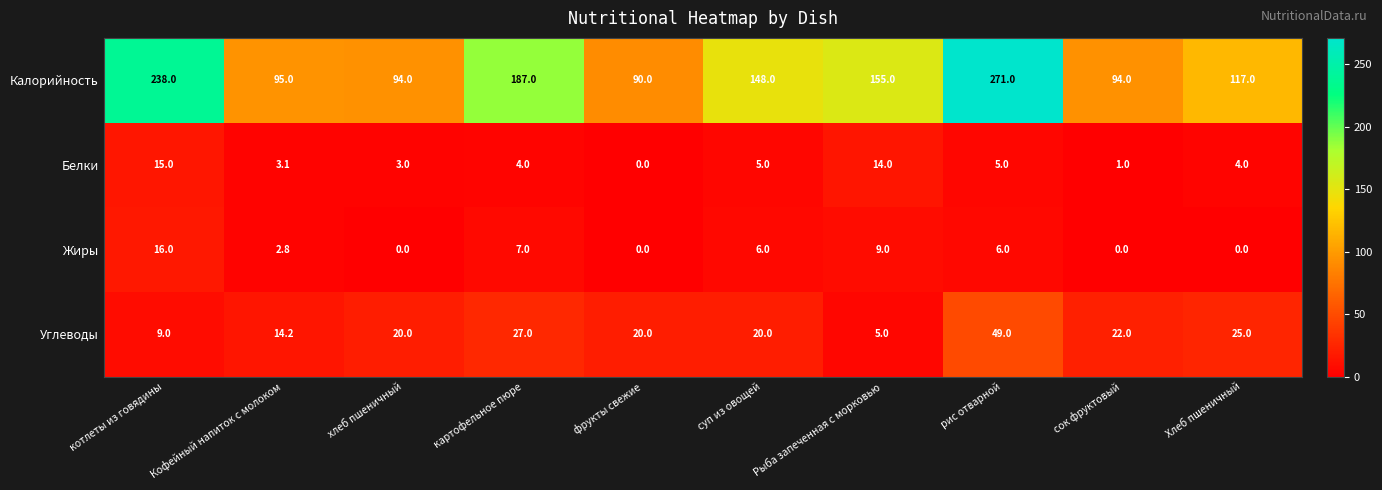

Which series has the widest spread of values?

Калорийность